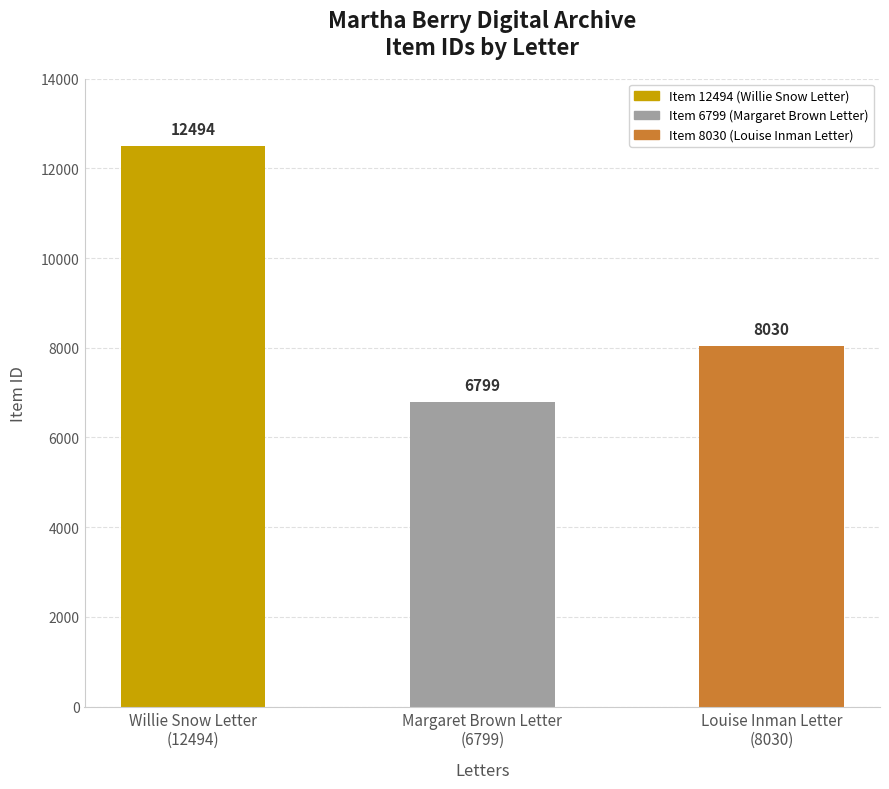

What is the difference between the values at Louise Inman Letter
(8030) and Margaret Brown Letter
(6799)?

1231